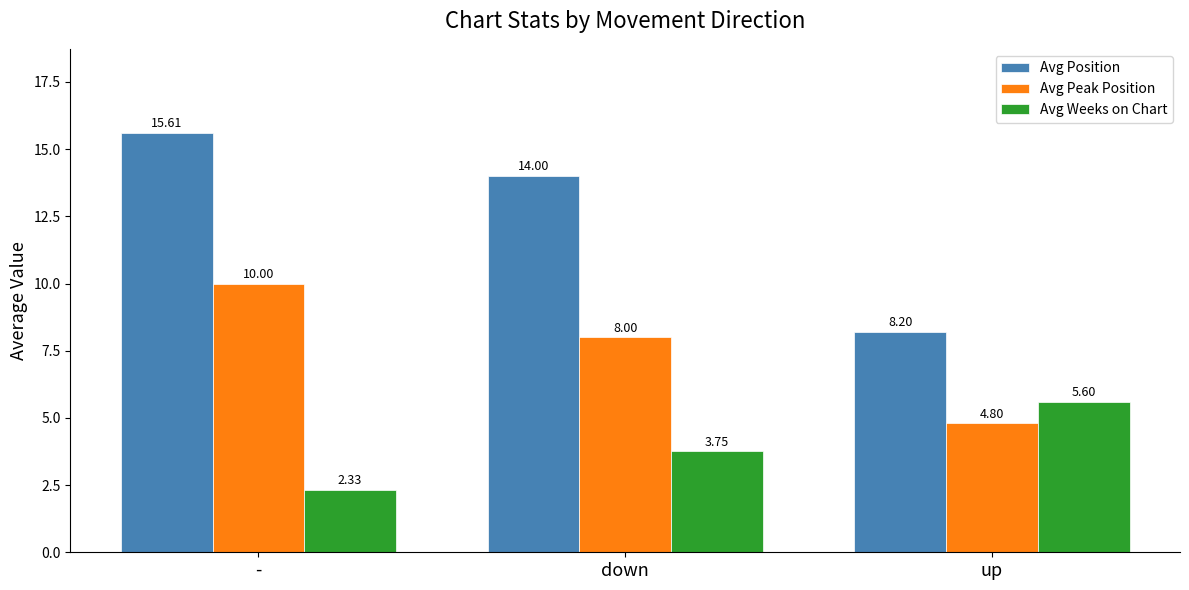

Rank the series by their average value, from highest to lowest.

Avg Position, Avg Peak Position, Avg Weeks on Chart